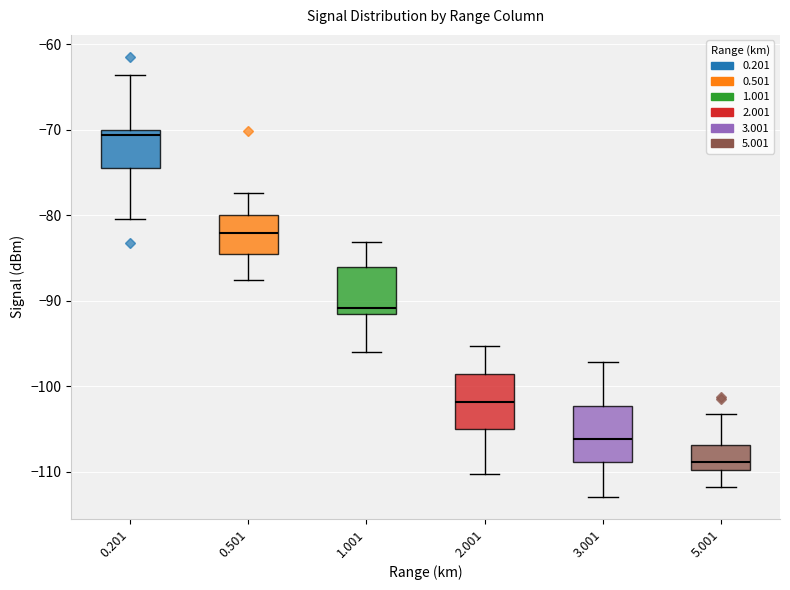

Reading left to right, transcribe this box plot: for each box, give where its median line is, the range the box spans, and where its two whiskers end, as read against the y-axis. The values are not printed on the chart, so give them approximately, as read against the axis.

0.201: median -71, box -75 to -70, whiskers -80 to -64
0.501: median -82, box -85 to -80, whiskers -88 to -77
1.001: median -91, box -92 to -86, whiskers -96 to -83
2.001: median -102, box -105 to -99, whiskers -110 to -95
3.001: median -106, box -109 to -102, whiskers -113 to -97
5.001: median -109, box -110 to -107, whiskers -112 to -103